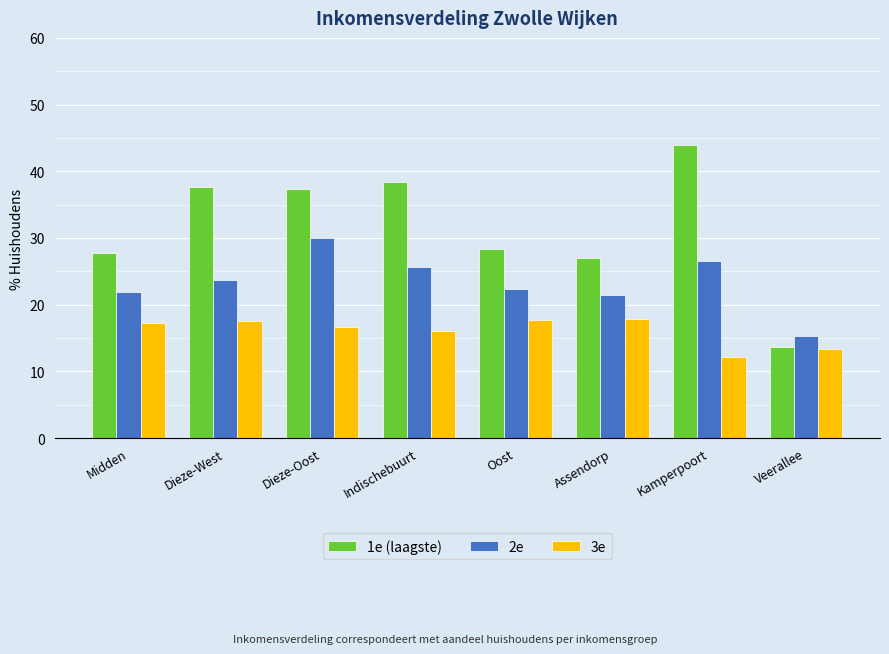

The value of 3e at Indischebuurt is 8.1. True or false?

False